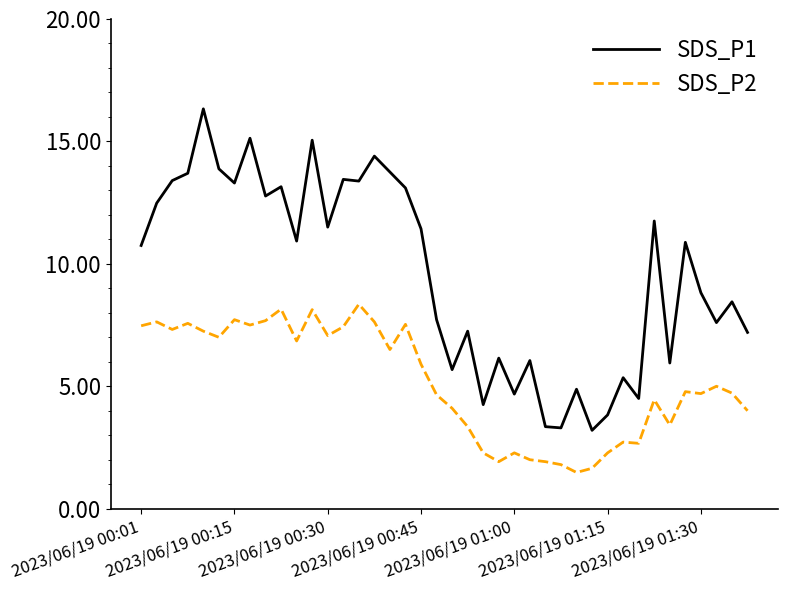

What is the smallest value displayed?

1.5